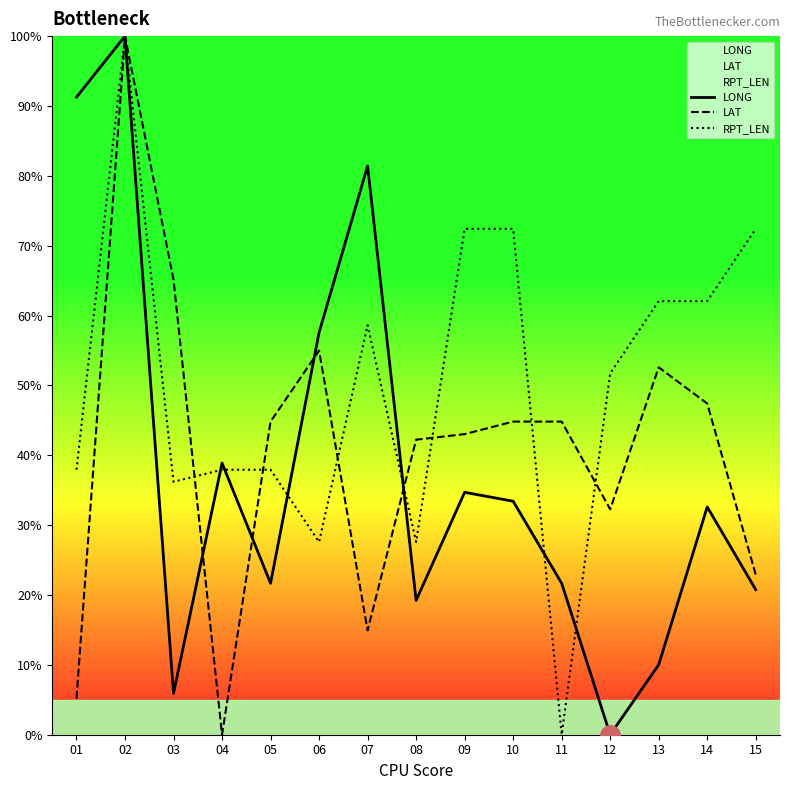

At which category is the sum across all series the highest?

02